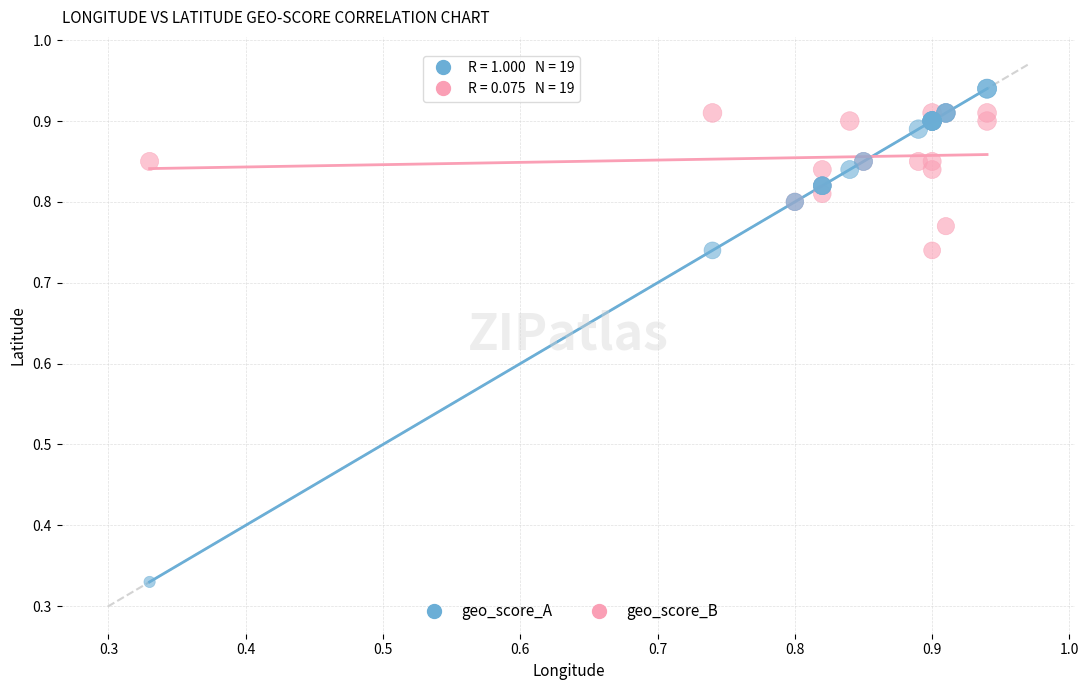

Which series has the largest Y range (max minus min)?

geo_score_A